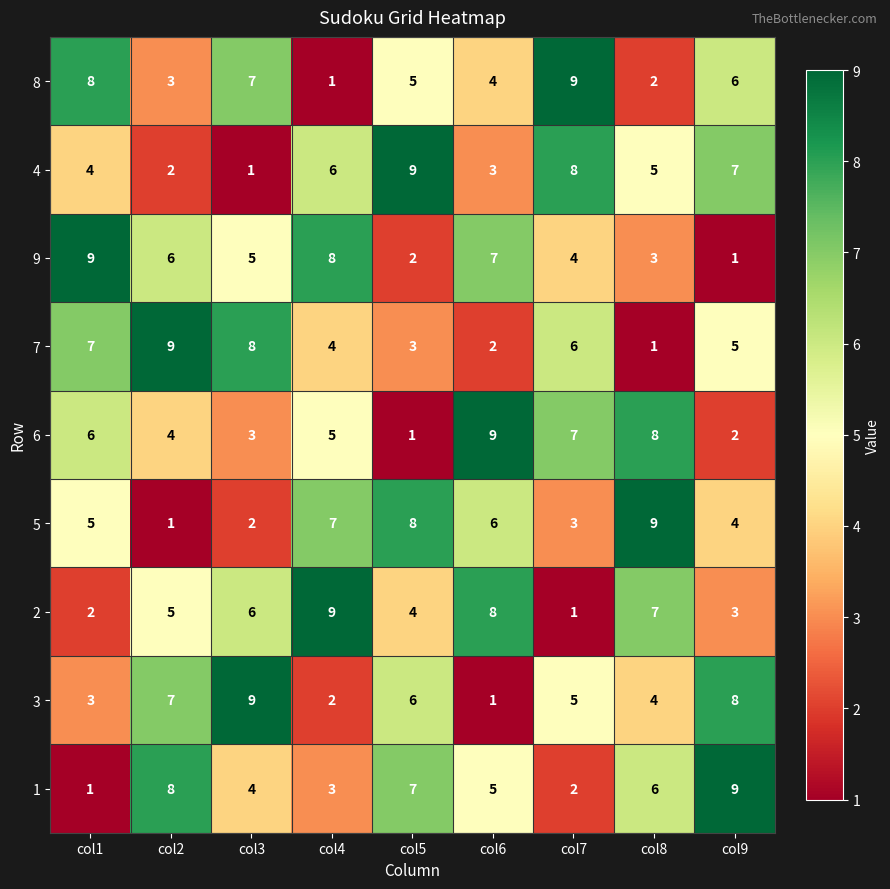

Count the 5 values in the range 3 to 7.

5